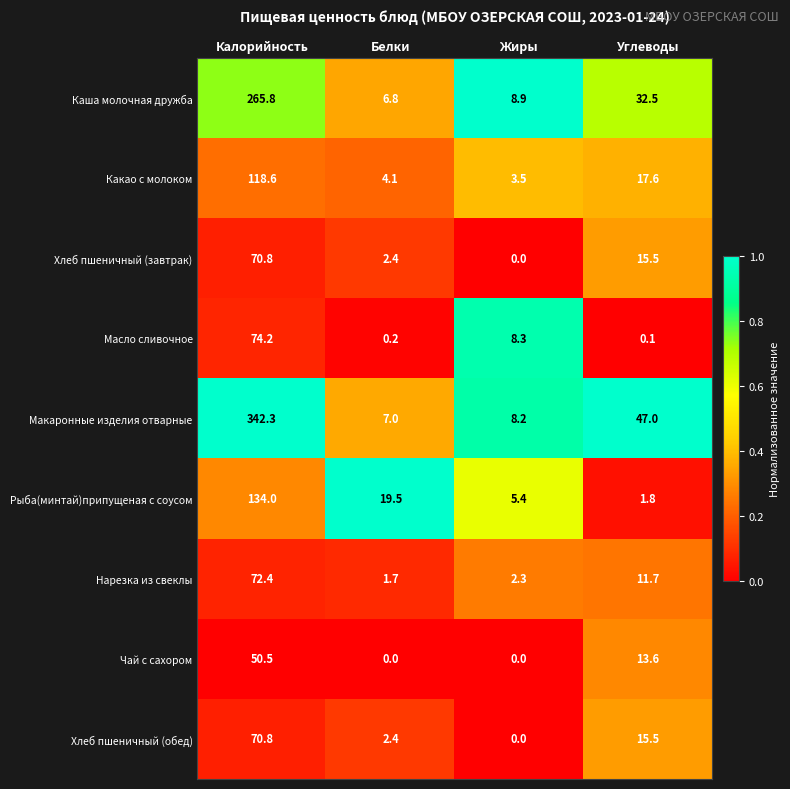

What is the approximate value of Макаронные изделия отварные at Жиры?

8.2